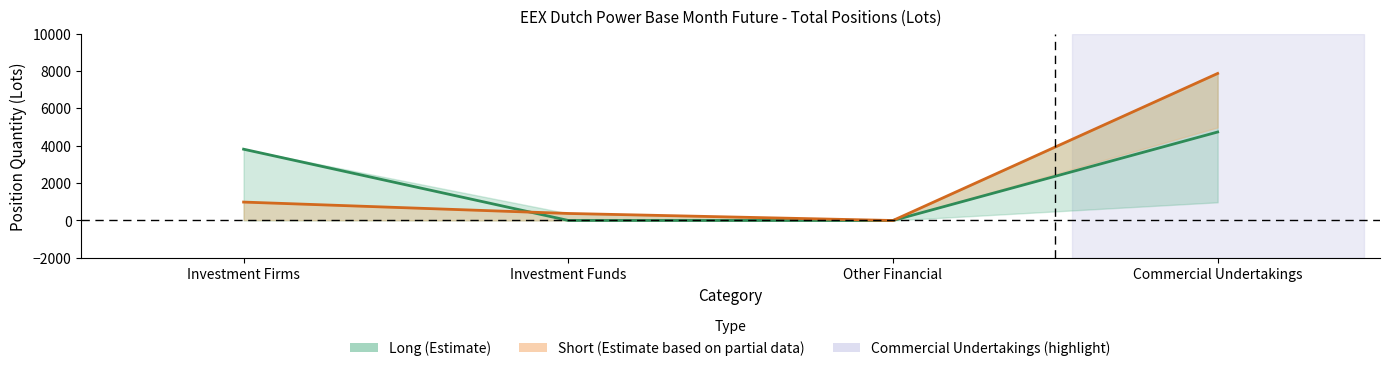

What is the difference between the second highest and second lowest values in the Short_upper series?

609.1